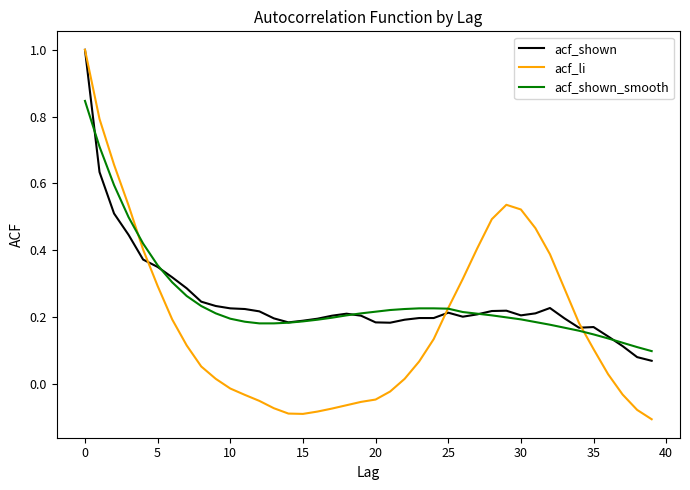

What is the maximum value for acf_li?

1.0